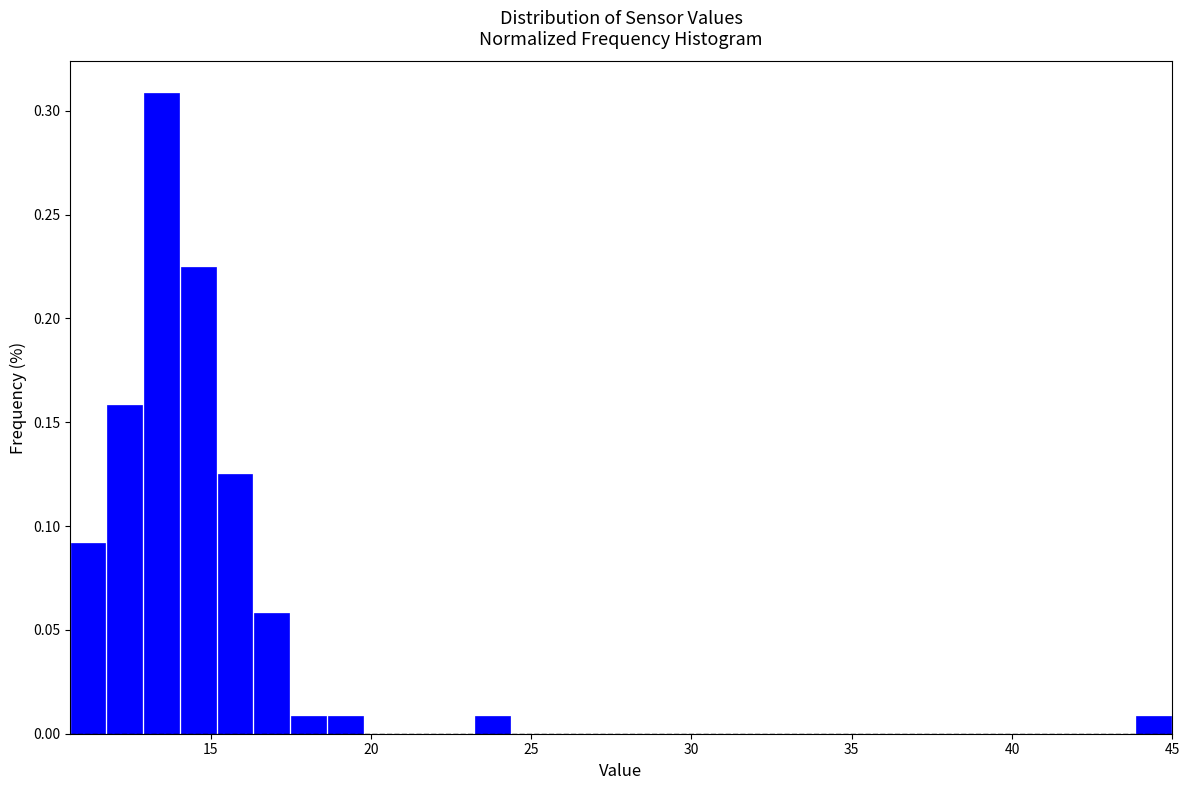

Read against the x-axis, roughly where is the centre of the tallest bar?

13.5